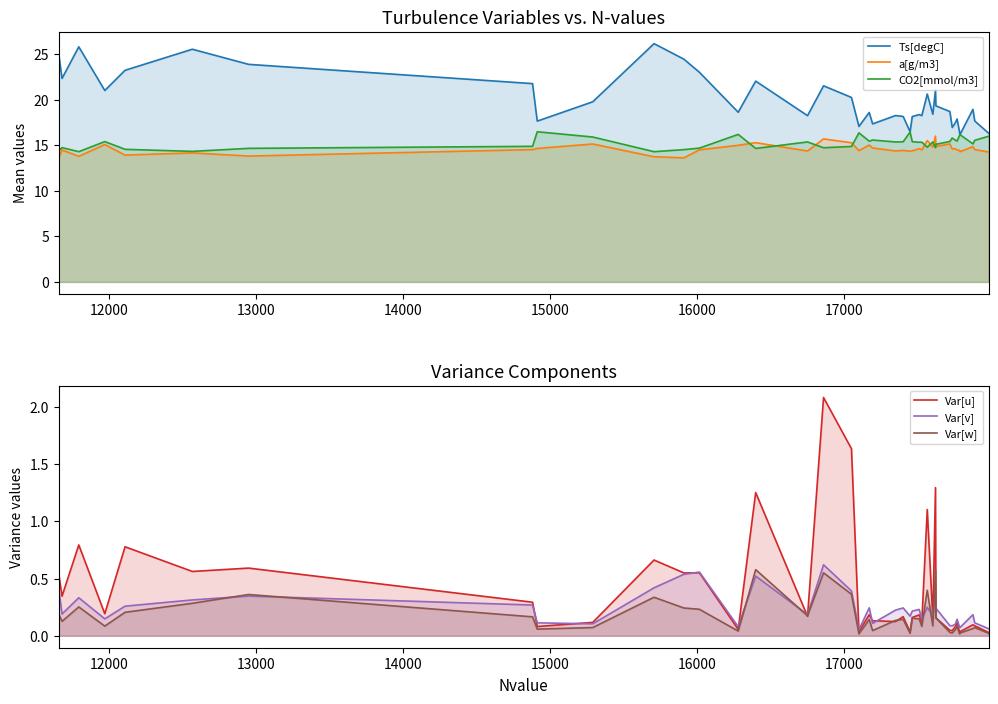

What is the sum of all Var[v] values?

9.4